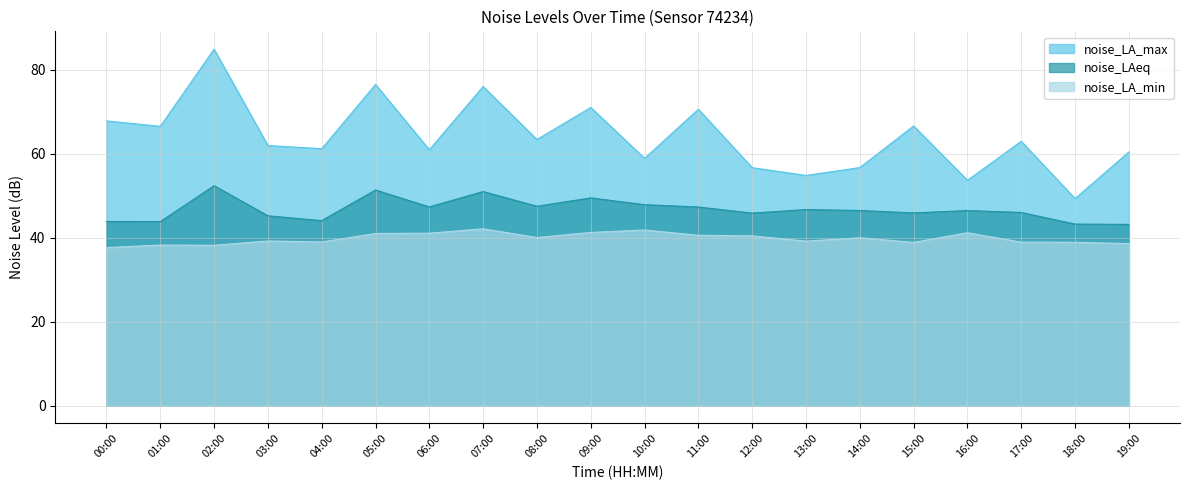

What is the difference between the maximum and minimum values in the noise_LA_min series?

4.5